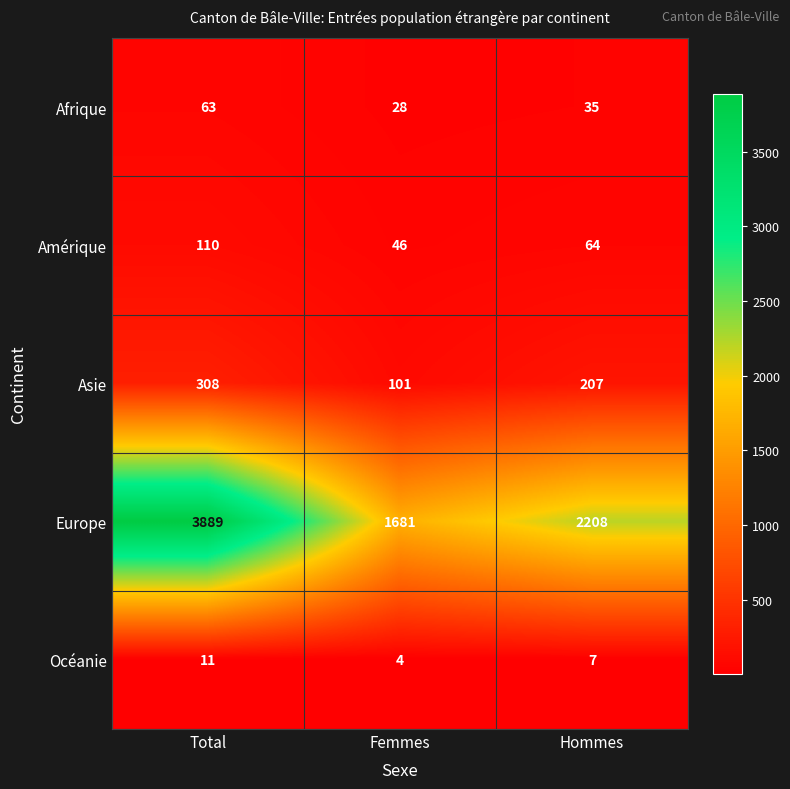

Is it true that Afrique equals 7 at Femmes?

False